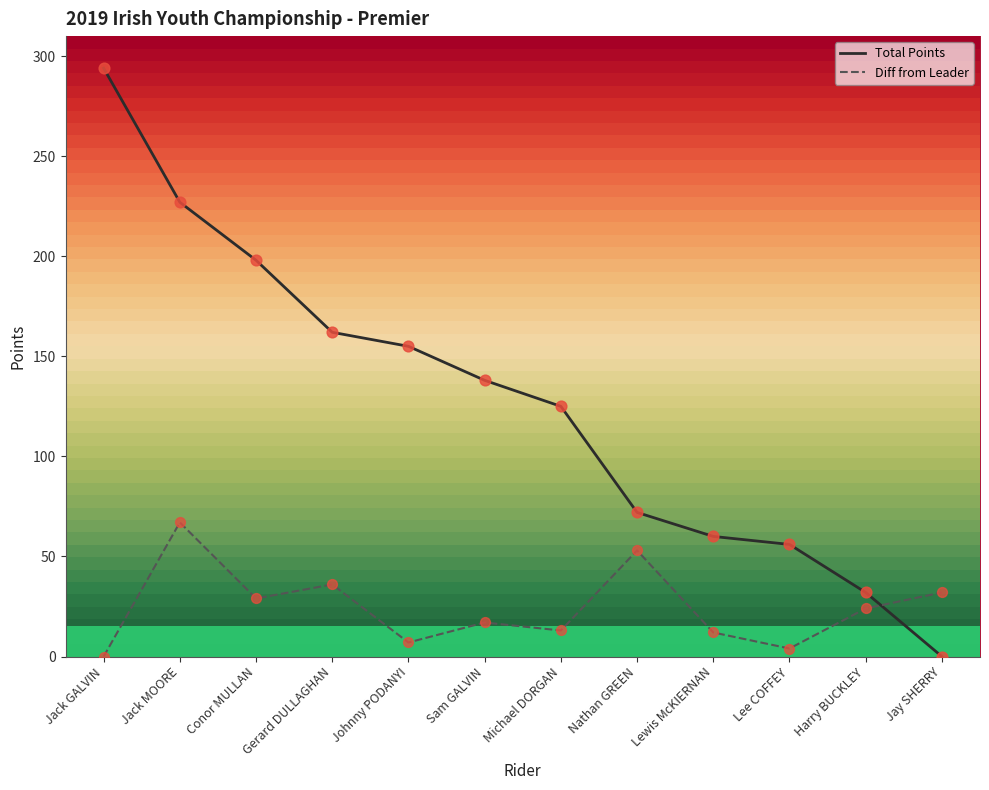

Is the value of Diff from Leader at Johnny PODANYI greater than the value of Total Points at Lee COFFEY?

No